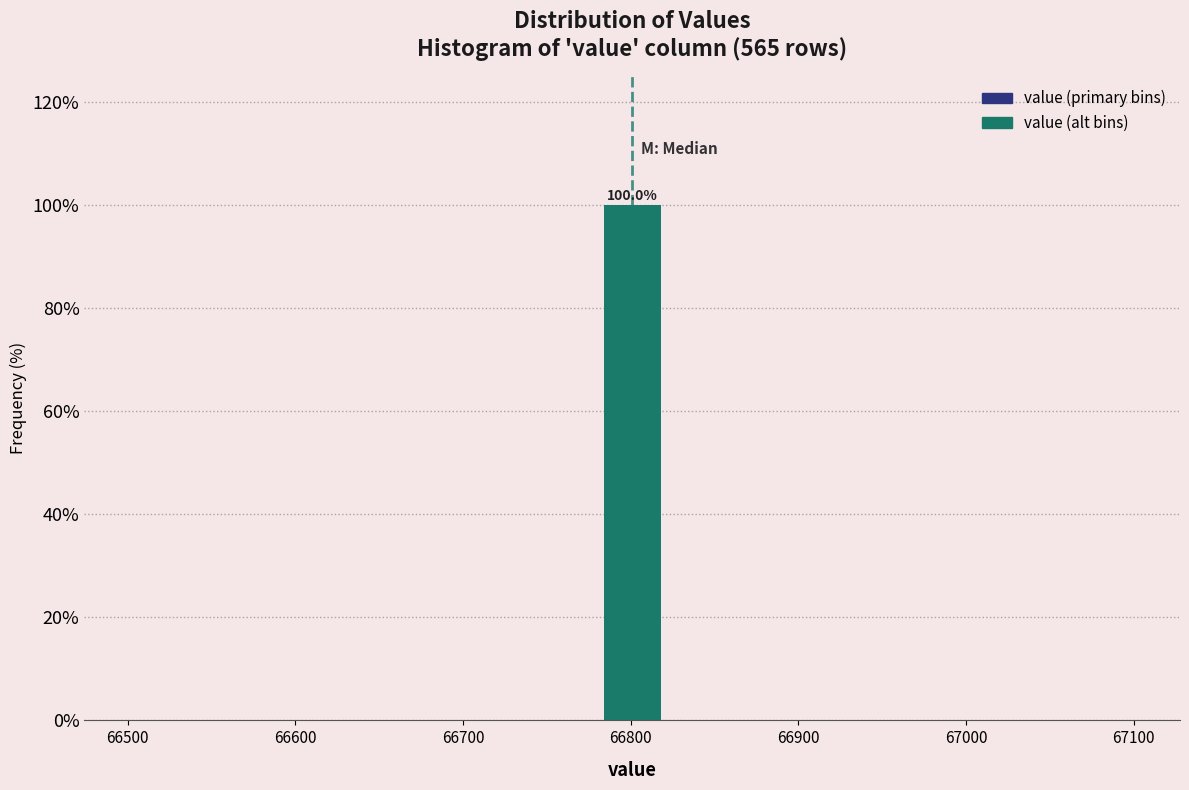

Over which range of the x-axis is the bar tallest?

66780 to 66820